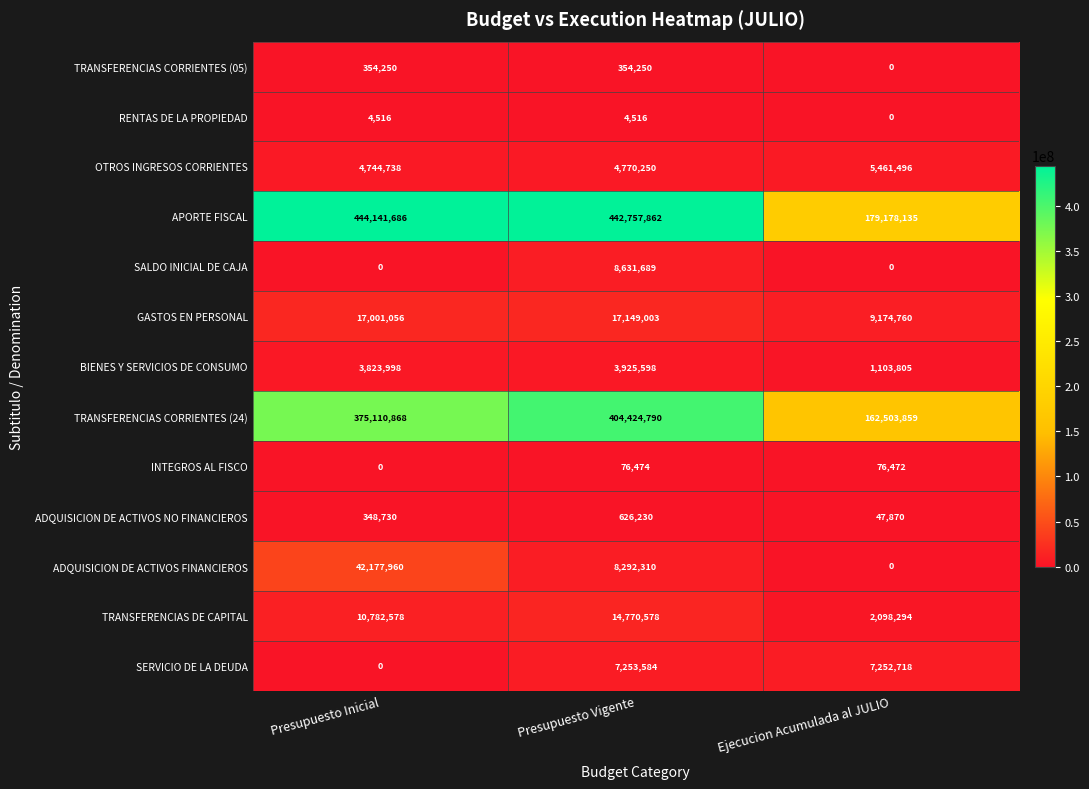

Rank the series by their maximum value, from lowest to highest.

RENTAS DE LA PROPIEDAD, INTEGROS AL FISCO, TRANSFERENCIAS CORRIENTES (05), ADQUISICION DE ACTIVOS NO FINANCIEROS, BIENES Y SERVICIOS DE CONSUMO, OTROS INGRESOS CORRIENTES, SERVICIO DE LA DEUDA, SALDO INICIAL DE CAJA, TRANSFERENCIAS DE CAPITAL, GASTOS EN PERSONAL, ADQUISICION DE ACTIVOS FINANCIEROS, TRANSFERENCIAS CORRIENTES (24), APORTE FISCAL